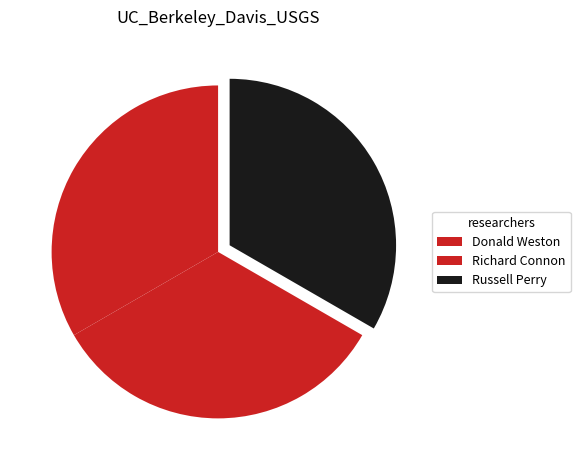

Approximately how many times larger is the value at Russell Perry compared to Donald Weston?

1.0